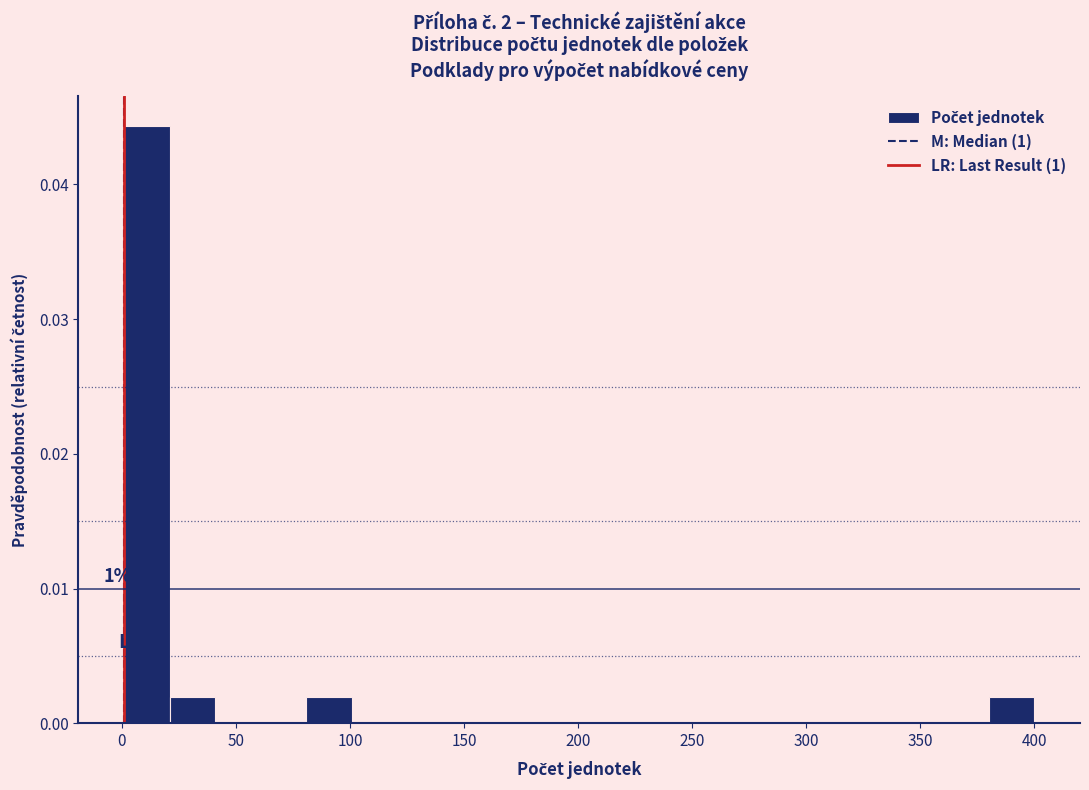

Read against the x-axis, roughly where is the centre of the tallest bar?

10